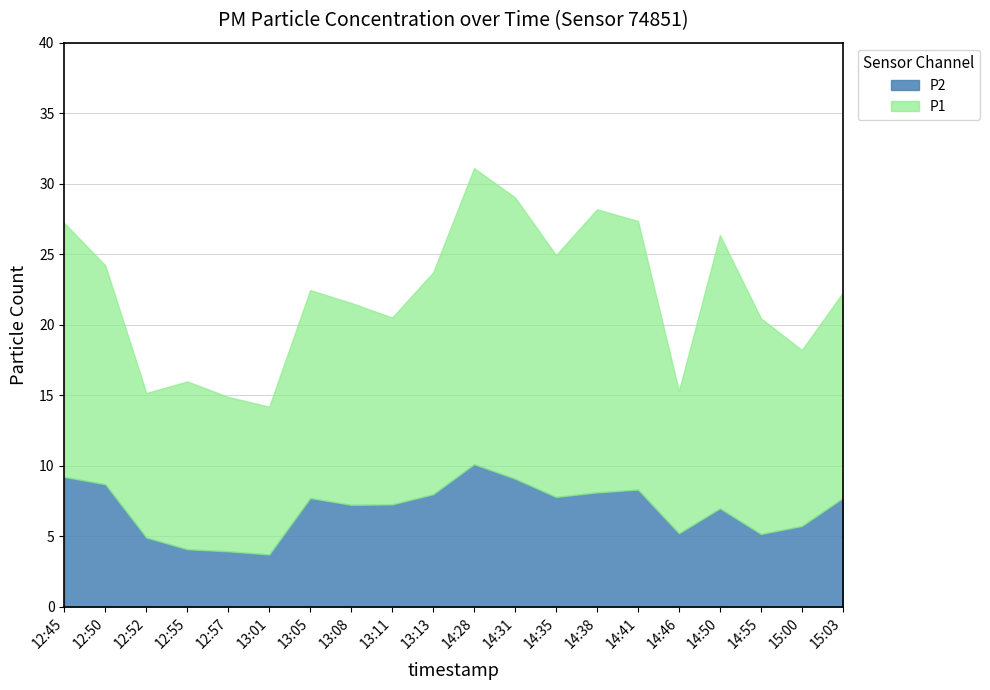

What is the label of the 16th point from the left?

14:46